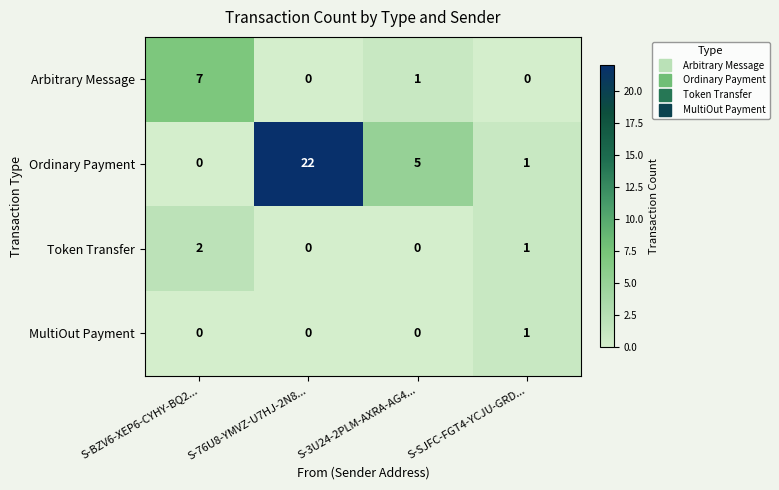

Reading left to right, what are all the values shown in this chart?

Arbitrary Message: S-BZV6-XEP6-CYHY-BQ2...=7	S-76U8-YMVZ-U7HJ-2N8...=0	S-3U24-2PLM-AXRA-AG4...=1	S-SJFC-FGT4-YCJU-GRD...=0
Ordinary Payment: S-BZV6-XEP6-CYHY-BQ2...=0	S-76U8-YMVZ-U7HJ-2N8...=22	S-3U24-2PLM-AXRA-AG4...=5	S-SJFC-FGT4-YCJU-GRD...=1
Token Transfer: S-BZV6-XEP6-CYHY-BQ2...=2	S-76U8-YMVZ-U7HJ-2N8...=0	S-3U24-2PLM-AXRA-AG4...=0	S-SJFC-FGT4-YCJU-GRD...=1
MultiOut Payment: S-BZV6-XEP6-CYHY-BQ2...=0	S-76U8-YMVZ-U7HJ-2N8...=0	S-3U24-2PLM-AXRA-AG4...=0	S-SJFC-FGT4-YCJU-GRD...=1